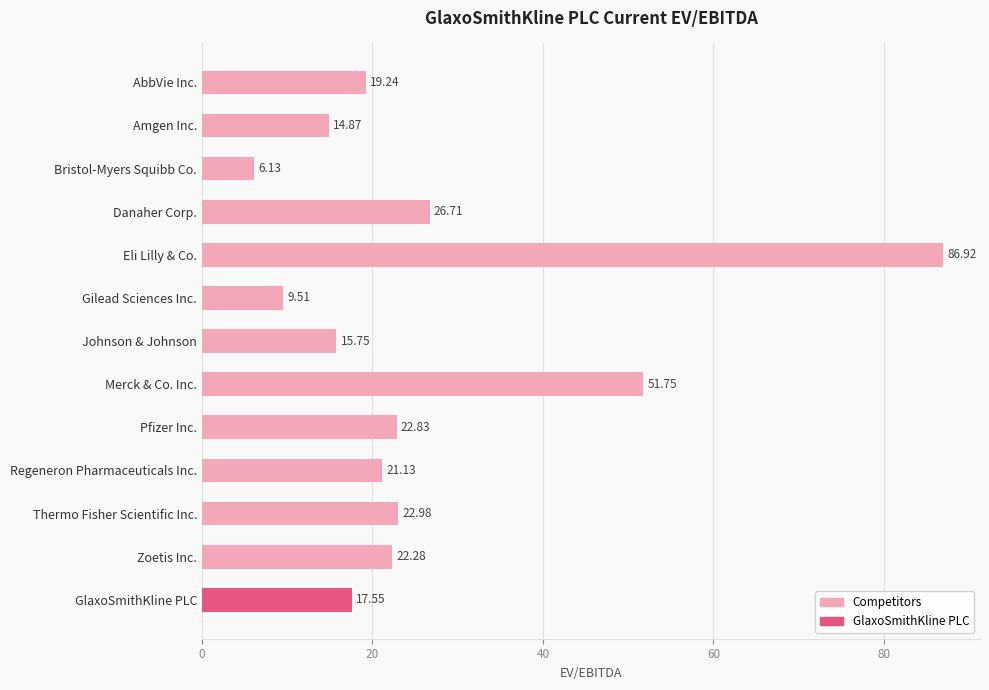

Rank the categories by value from highest to lowest.

Eli Lilly & Co., Merck & Co. Inc., Danaher Corp., Thermo Fisher Scientific Inc., Pfizer Inc., Zoetis Inc., Regeneron Pharmaceuticals Inc., AbbVie Inc., GlaxoSmithKline PLC, Johnson & Johnson, Amgen Inc., Gilead Sciences Inc., Bristol-Myers Squibb Co.